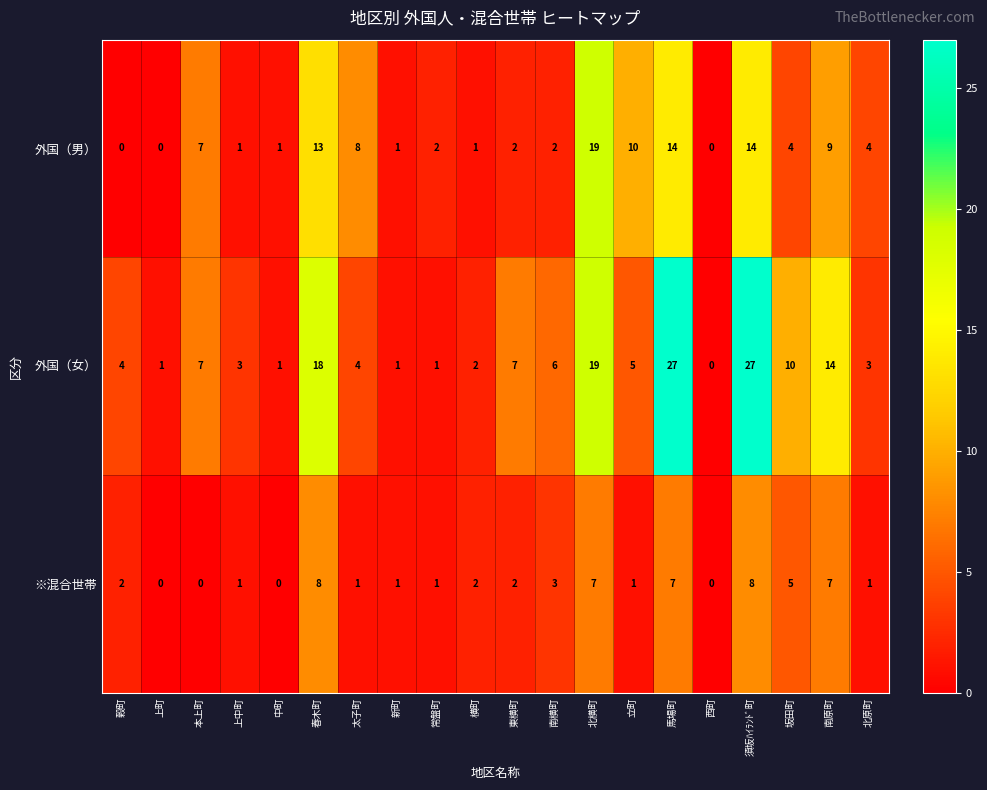

Which series has the largest total across all categories?

外国（女）